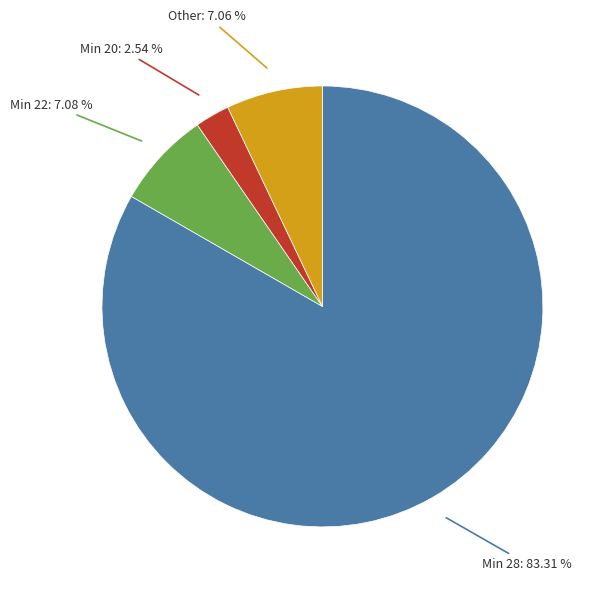

Is there a majority slice in this chart?

Yes